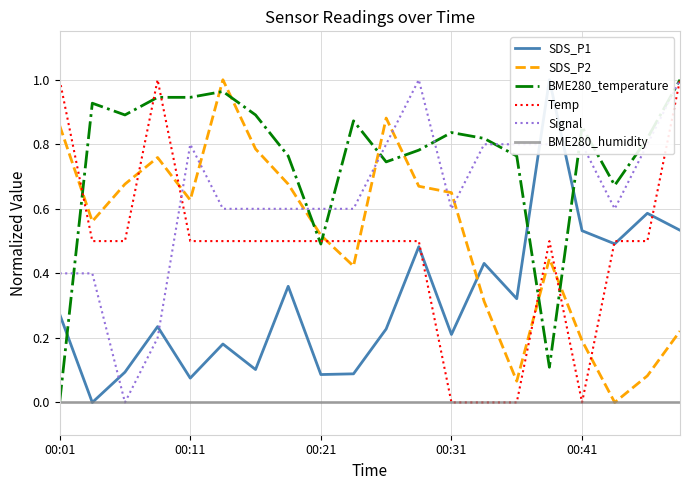

List the series in order of their peak value, highest first.

SDS_P1, SDS_P2, BME280_temperature, Temp, Signal, BME280_humidity